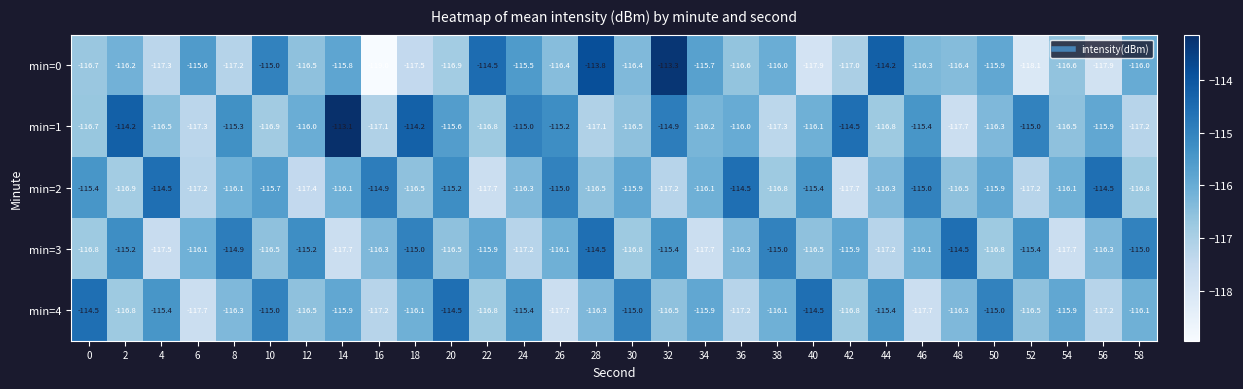

How many data points does each series have?

30